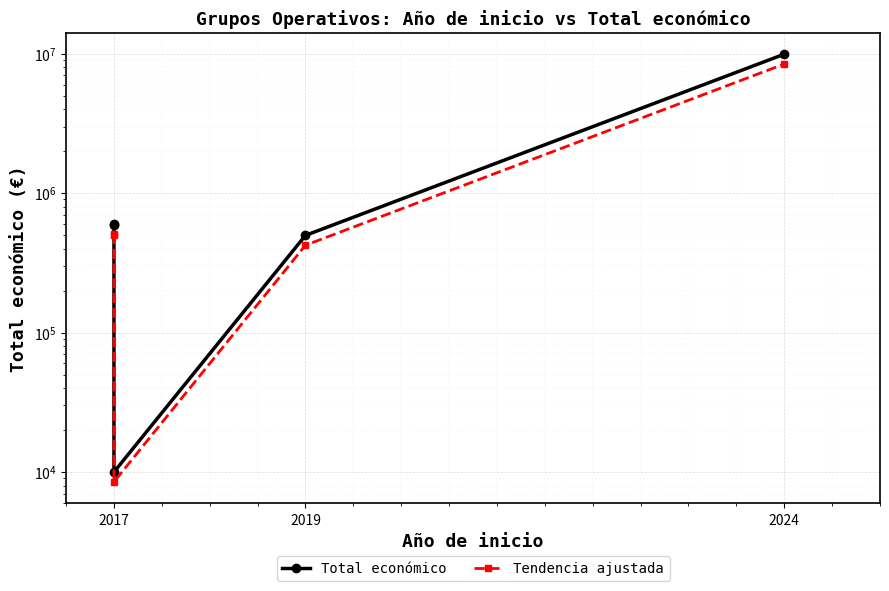

Rank the series by their average value, from lowest to highest.

Tendencia ajustada, Total económico